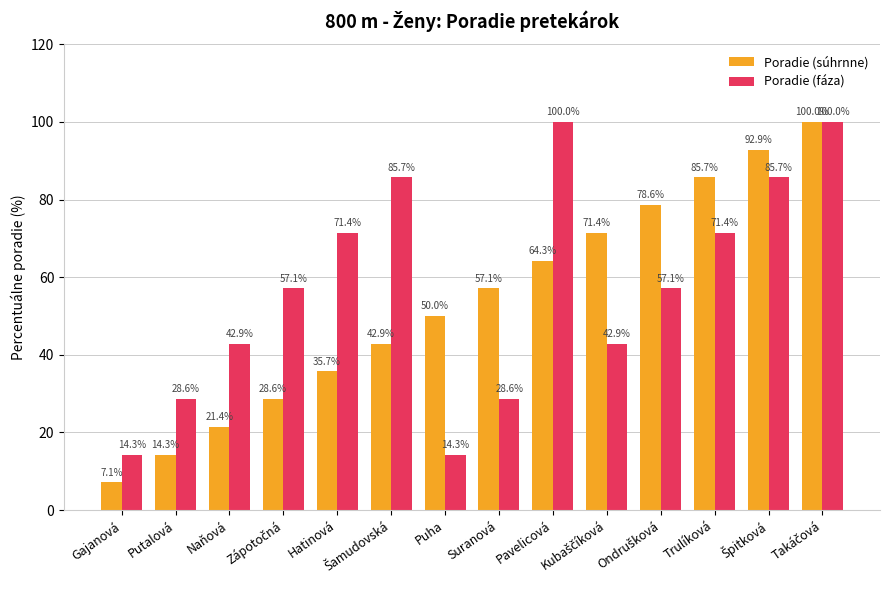

At how many categories does at least one series exceed 93?

2